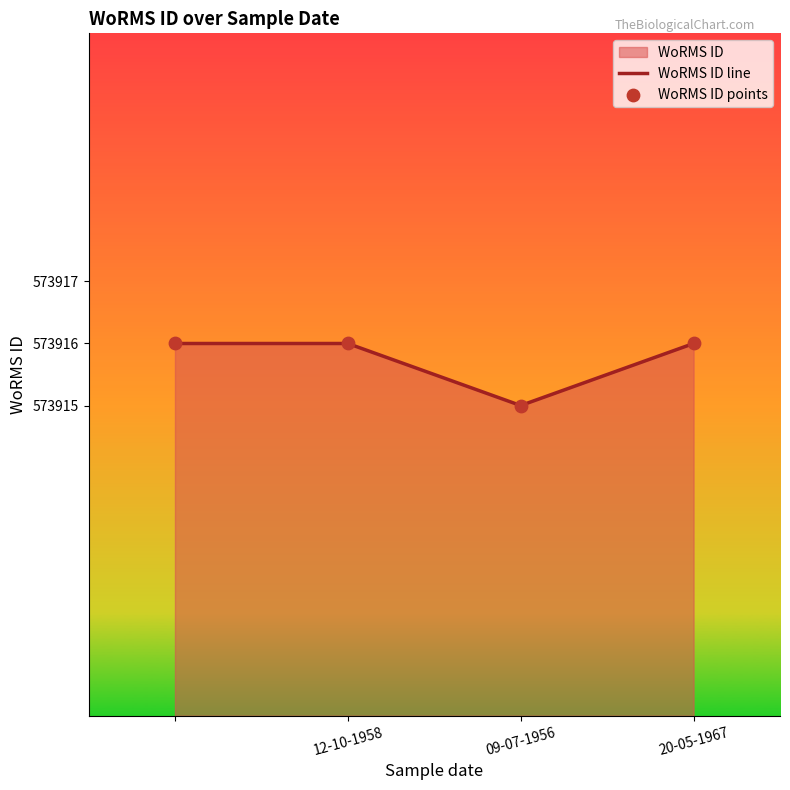

Which series has the largest Y range (max minus min)?

WoRMS ID line